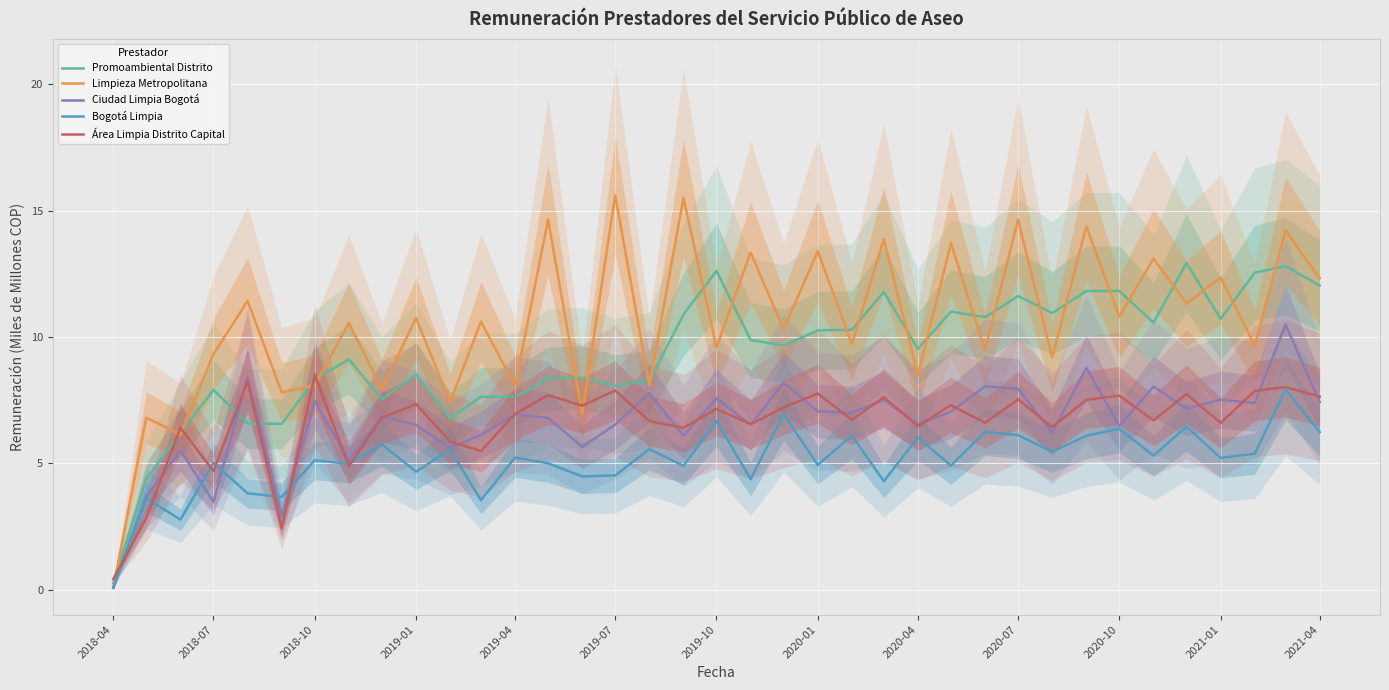

How many times do Área Limpia Distrito Capital and Limpieza Metropolitana cross each other?

7